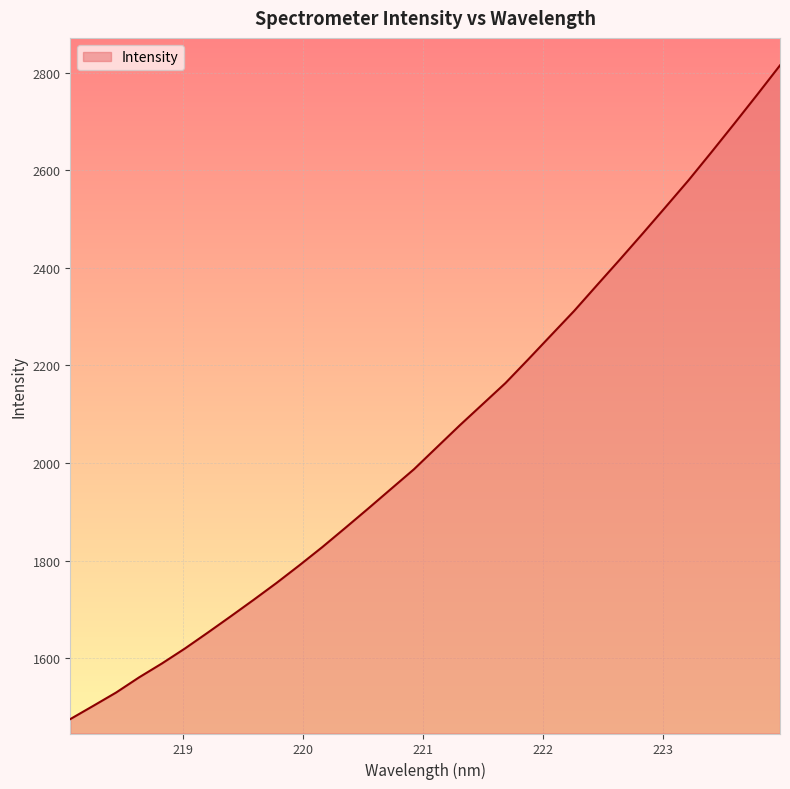

Reading right to left, list all the values displayed in this chart.

2815.0	2754.8	2695.5	2637.0	2579.5	2524.9	2470.6	2417.2	2364.7	2311.8	2262.4	2212.8	2164.0	2120.6	2077.3	2032.3	1987.3	1947.1	1906.7	1867.1	1827.9	1790.6	1754.4	1719.8	1685.9	1652.6	1620.0	1589.4	1560.8	1529.8	1502.4	1475.4